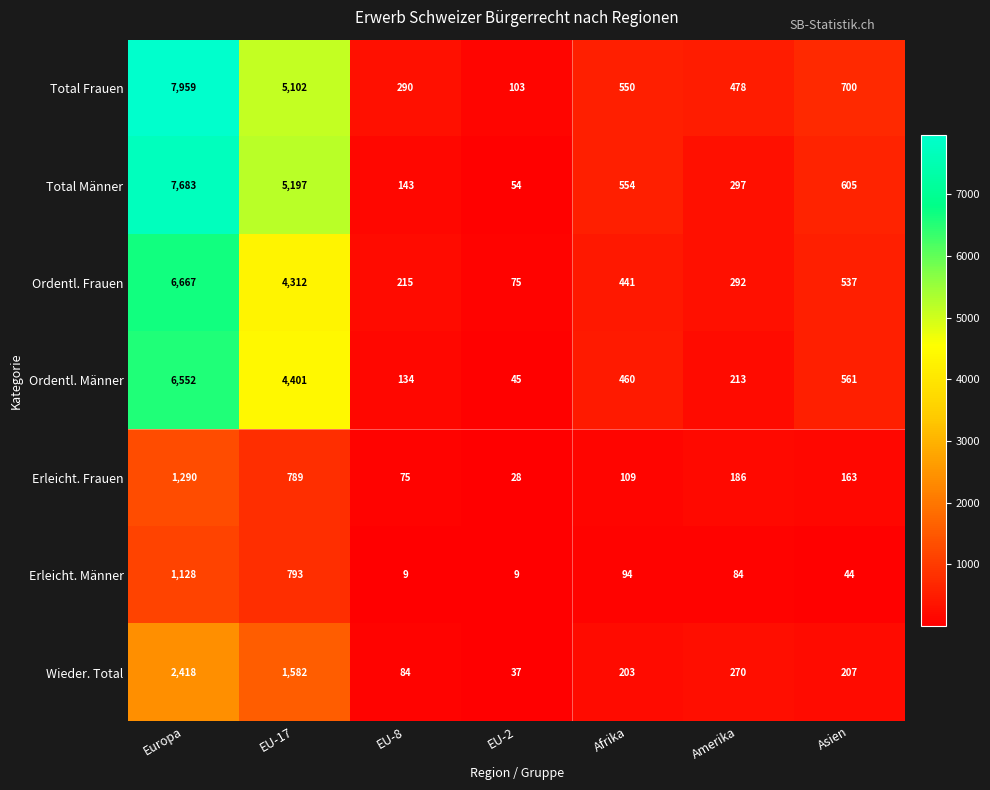

What is the total value across all series at Asien?

2817